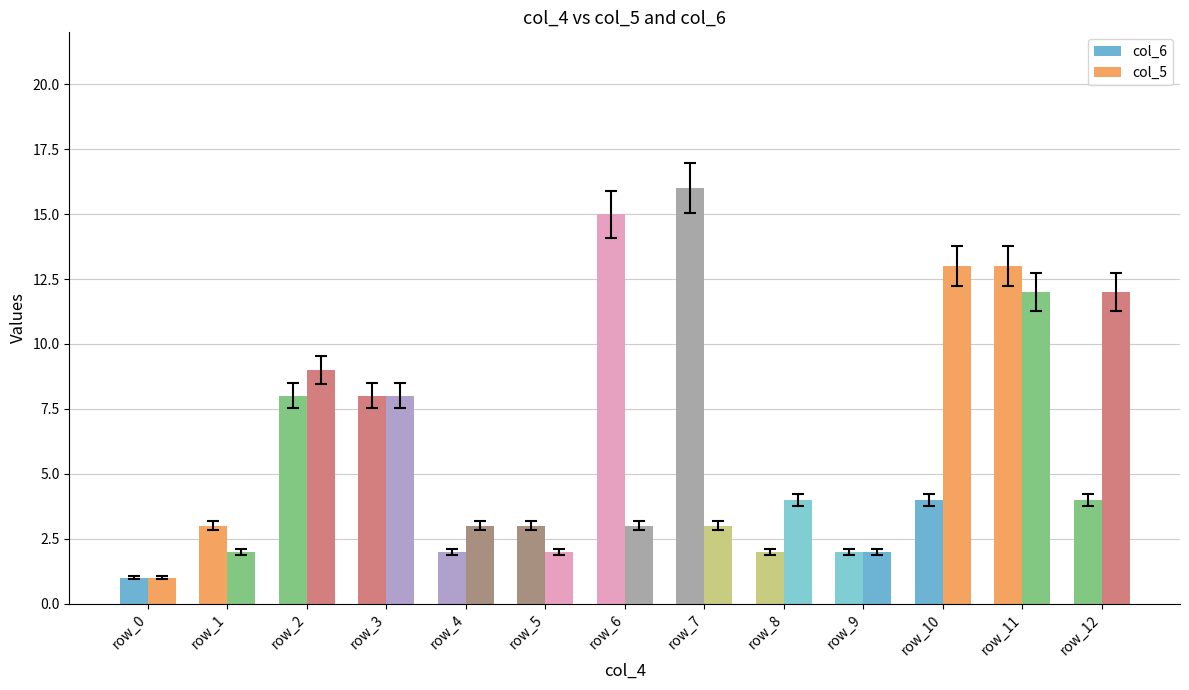

What is the difference between the maximum and minimum values in the col_6 series?

15